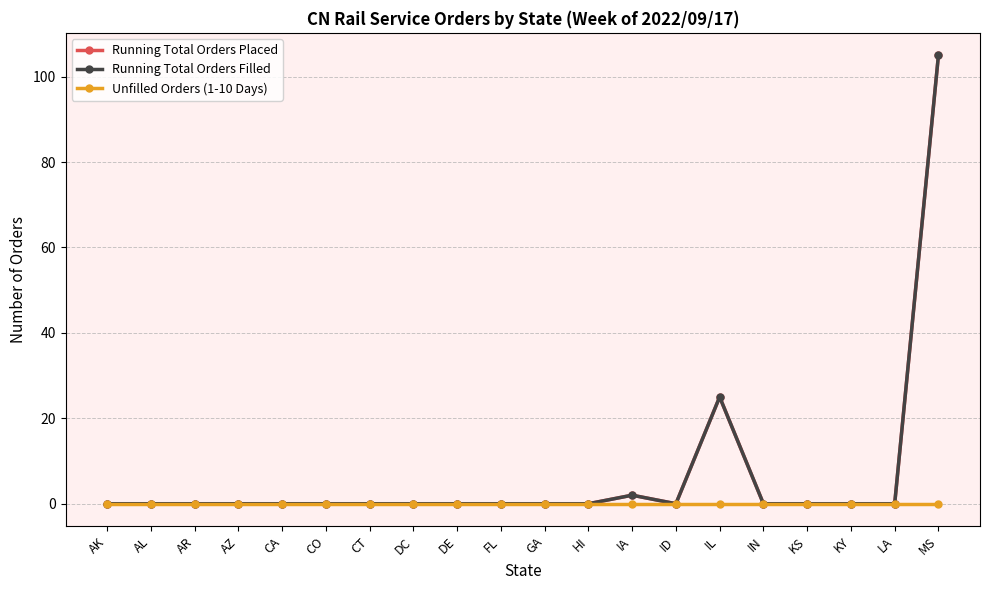

At how many categories does at least one series exceed 20?

2